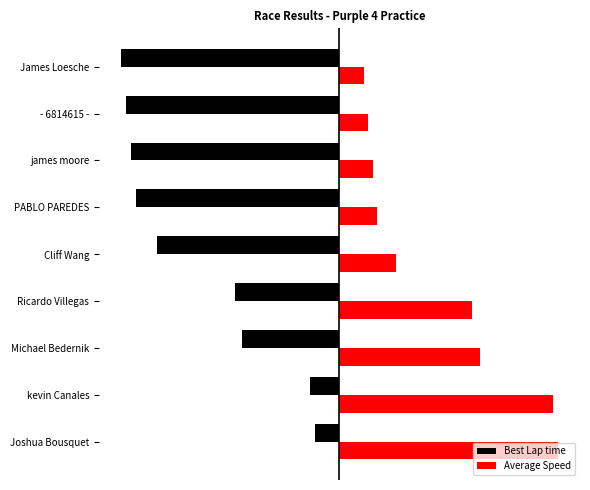

List the labels in order of Average Speed value, smallest first.

James Loesche, - 6814615 -, james moore, PABLO PAREDES, Cliff Wang, Ricardo Villegas, Michael Bedernik, kevin Canales, Joshua Bousquet